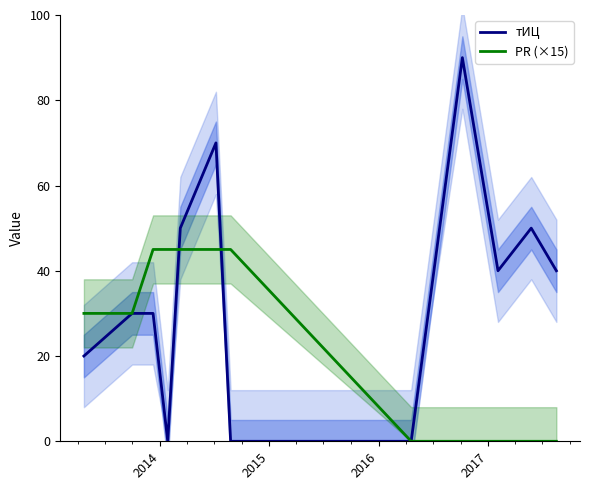

True or false: PR (×15) has more than 1 points higher than both neighbors.

False